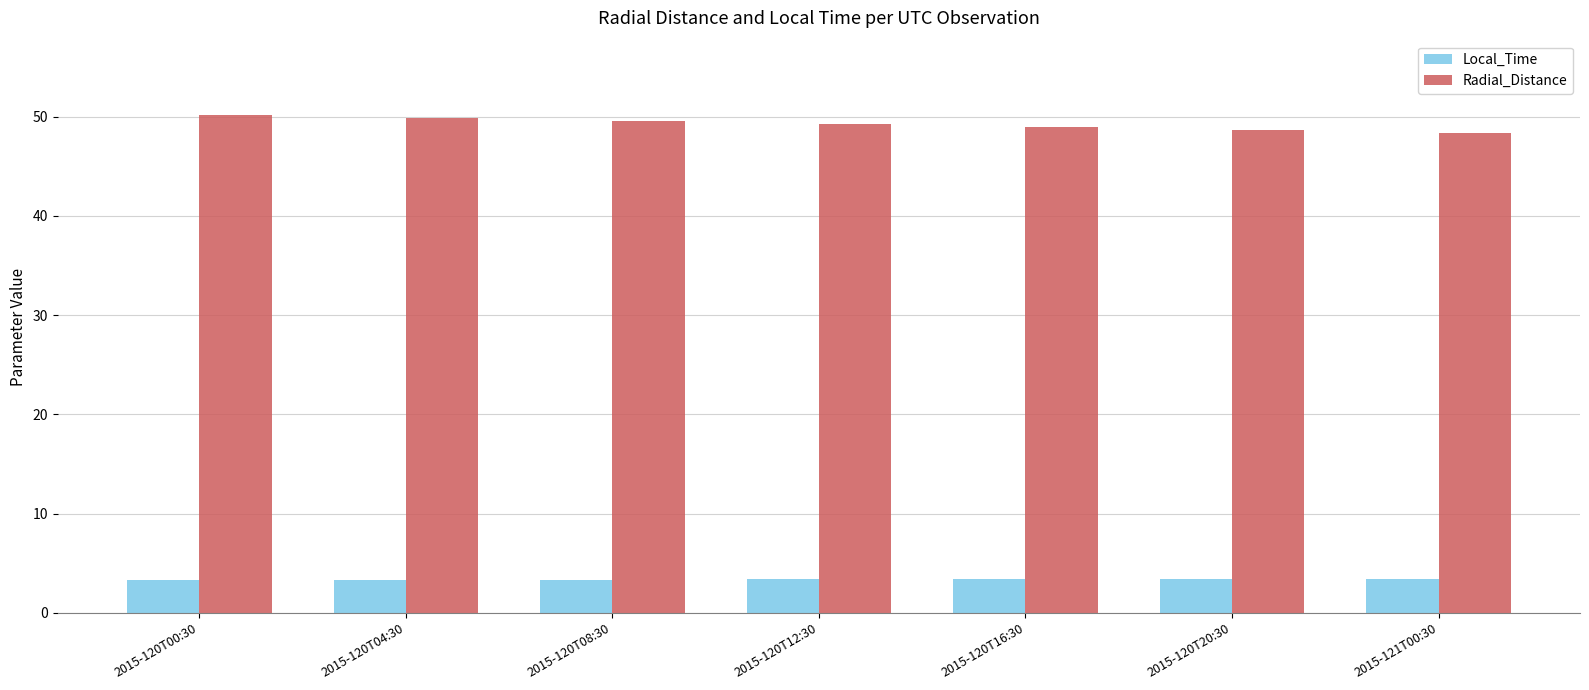

What is the minimum value for Radial_Distance?

48.3